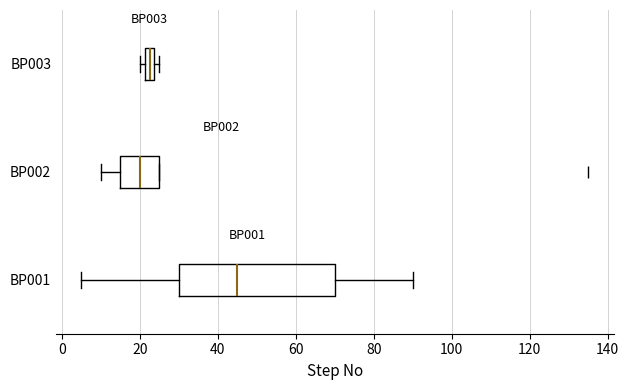

Comparing the boxes themselves (not the whiskers), which one is the widest?

BP001